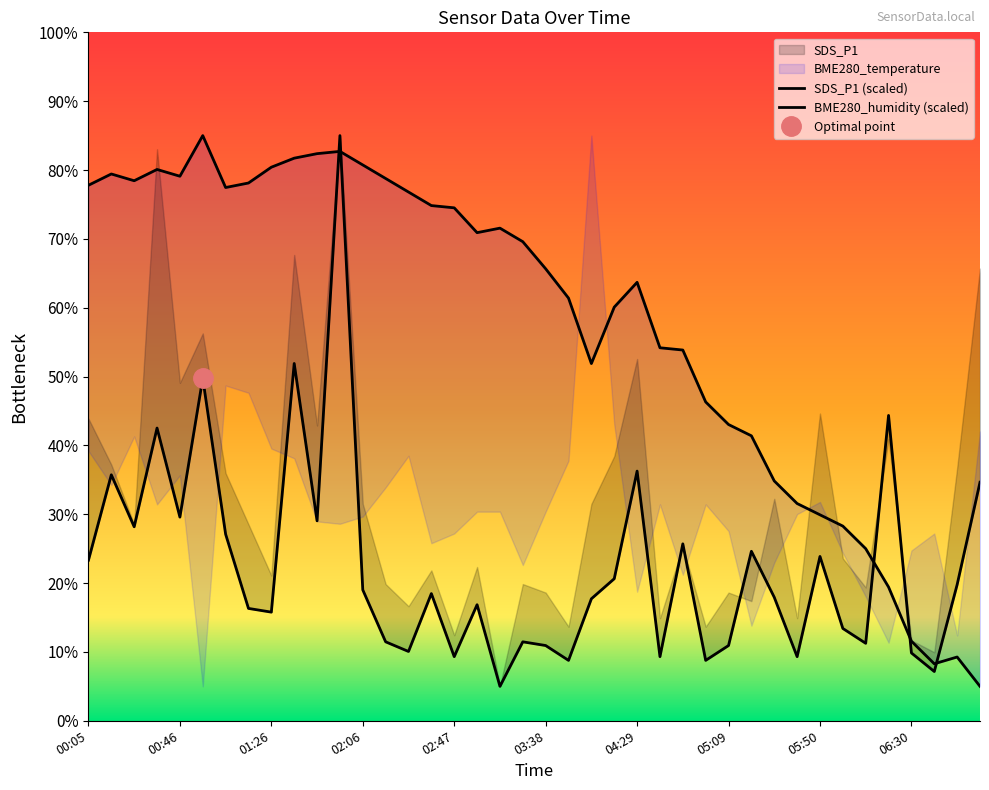

Reading left to right, list all the values displayed in this chart.

SDS_P1: 00:05=23.3	00:15=35.7	00:26=28.2	00:36=42.5	00:46=29.6	00:56=49.7	01:06=27.1	01:16=16.3	01:26=15.8	01:36=51.9	01:46=29.0	01:56=85.0	02:06=19.0	02:17=11.5	02:27=10.1	02:37=18.5	02:47=9.3	02:57=16.9	03:07=5.0	03:18=11.5	03:38=10.9	03:59=8.8	04:09=17.7	04:19=20.6	04:29=36.3	04:39=9.3	04:49=25.7	04:59=8.8	05:09=10.9	05:25=24.6	05:30=17.9	05:40=9.3	05:50=23.9	06:00=13.4	06:10=11.3	06:20=44.4	06:30=9.9	06:40=7.2	07:01=19.8	07:11=34.6
BME280_temperature: 00:05=77.8	00:15=79.4	00:26=78.4	00:36=80.1	00:46=79.1	00:56=85.0	01:06=77.5	01:16=78.1	01:26=80.4	01:36=81.7	01:46=82.4	01:56=82.7	02:06=80.7	02:17=78.8	02:27=76.8	02:37=74.8	02:47=74.5	02:57=70.9	03:07=71.6	03:18=69.6	03:38=65.7	03:59=61.4	04:09=51.9	04:19=60.1	04:29=63.7	04:39=54.2	04:49=53.9	04:59=46.3	05:09=43.0	05:25=41.4	05:30=34.8	05:40=31.6	05:50=29.9	06:00=28.3	06:10=25.0	06:20=19.4	06:30=11.6	06:40=8.3	07:01=9.3	07:11=5.0